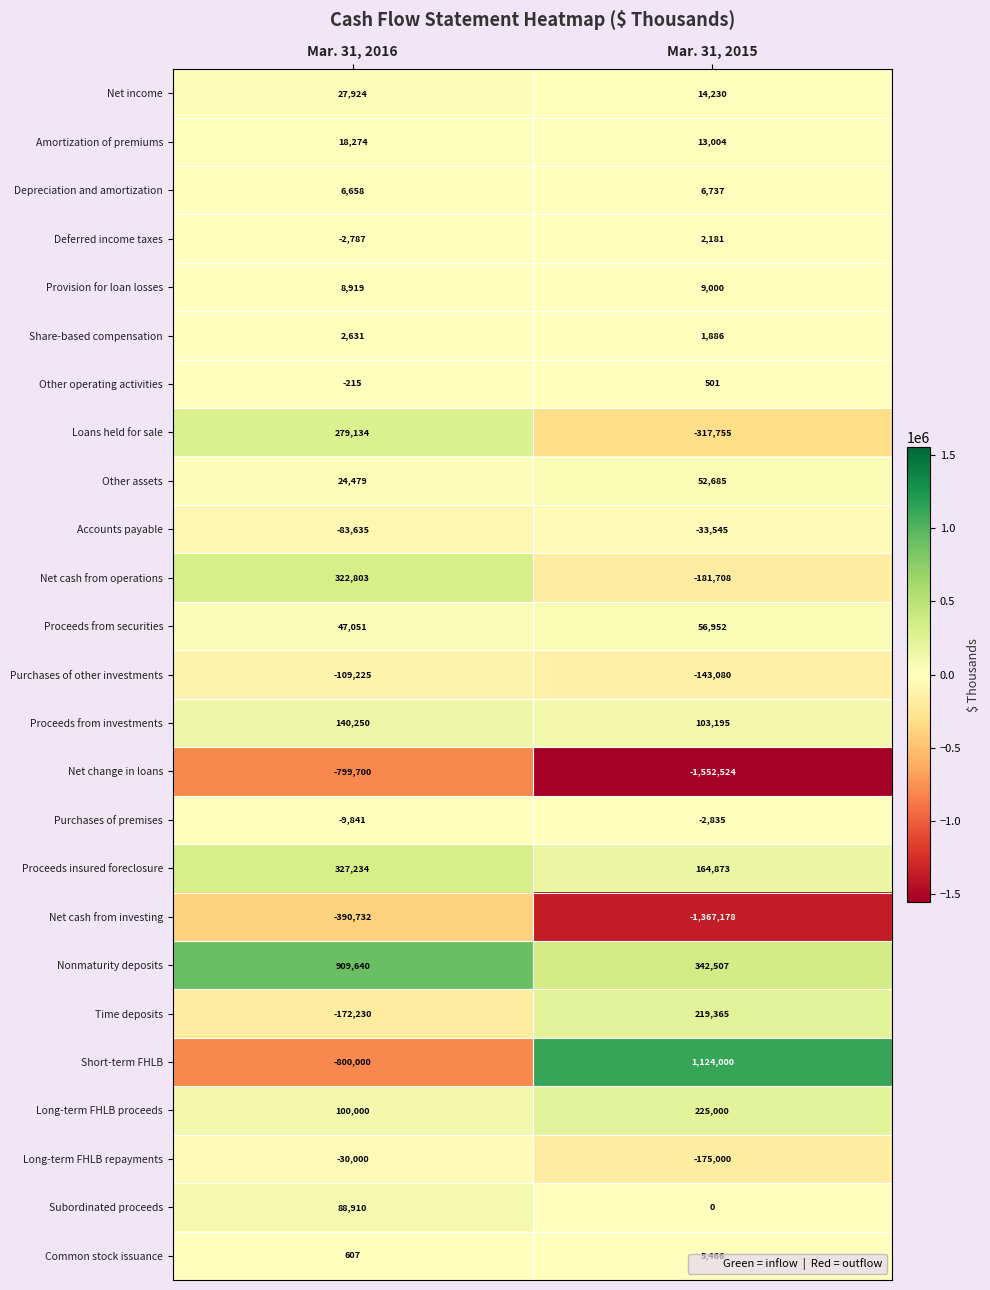

At Mar. 31, 2015, list the series in order from smallest to largest.

Net change in loans, Net cash from investing, Loans held for sale, Net cash from operations, Long-term FHLB repayments, Purchases of other investments, Accounts payable, Purchases of premises, Subordinated proceeds, Other operating activities, Share-based compensation, Deferred income taxes, Common stock issuance, Depreciation and amortization, Provision for loan losses, Amortization of premiums, Net income, Other assets, Proceeds from securities, Proceeds from investments, Proceeds insured foreclosure, Time deposits, Long-term FHLB proceeds, Nonmaturity deposits, Short-term FHLB